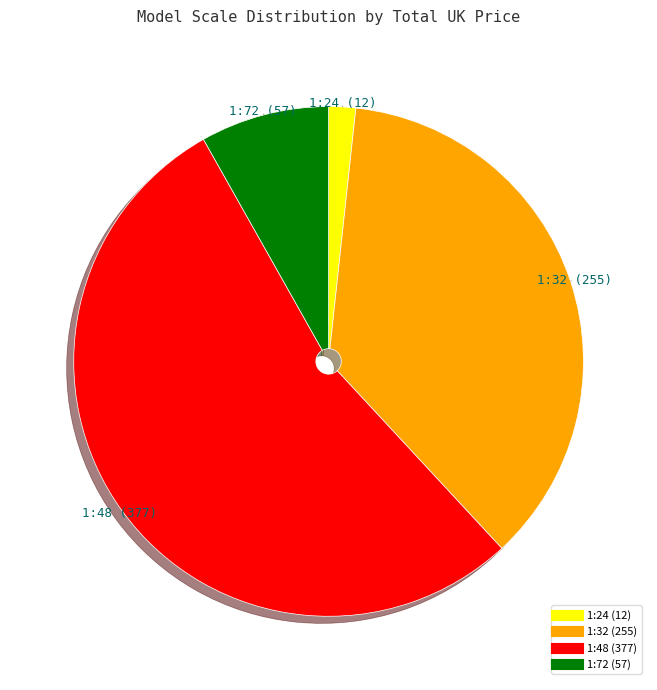

Which has a higher value, 1:32 or 1:72?

1:32